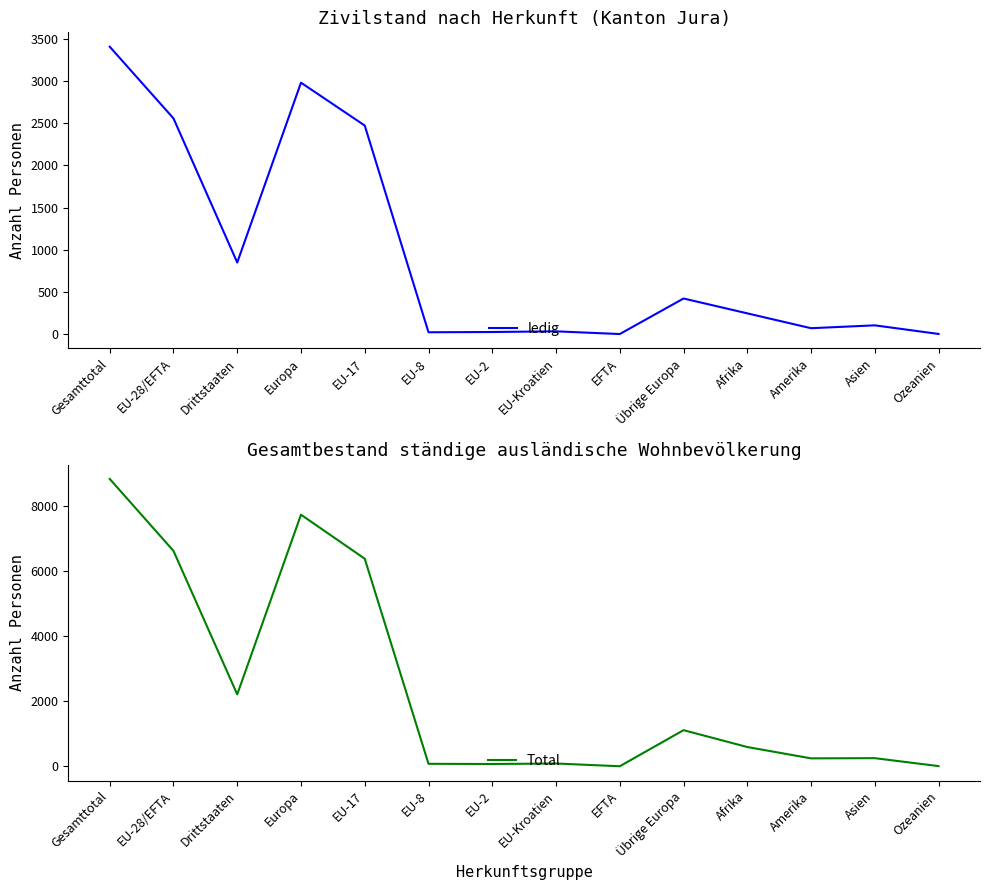

Between EU-28/EFTA and Asien, which series saw the biggest shift?

Total